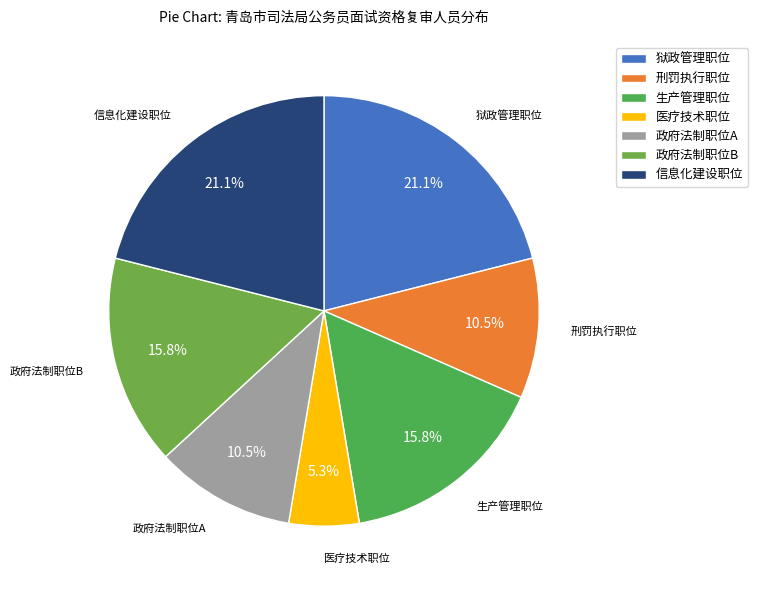

Which slice is the smallest?

医疗技术职位